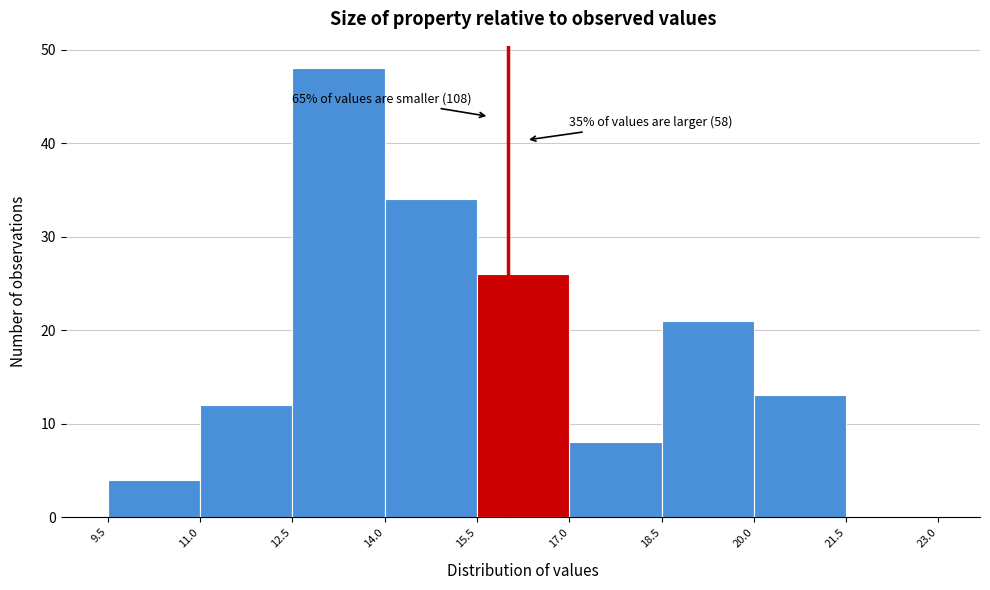

Which range on the x-axis has the tallest bar?

12.5 to 14.0